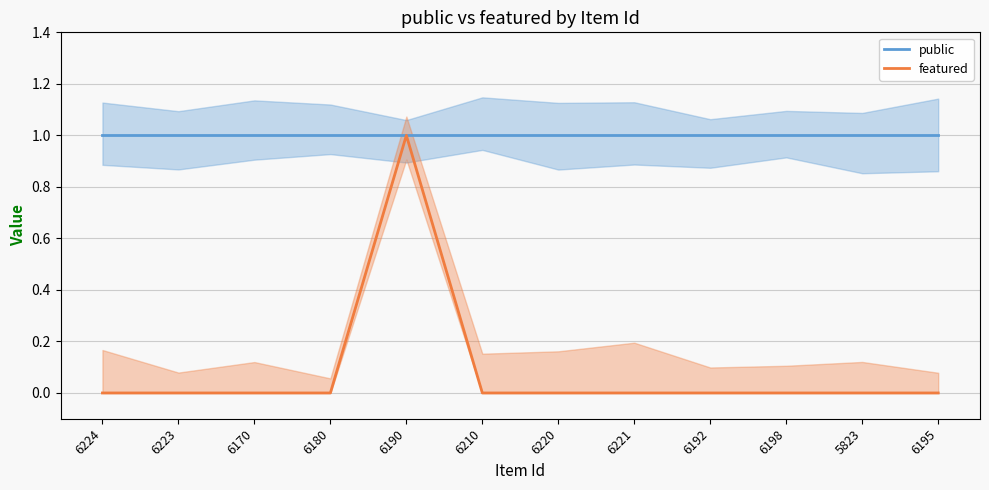

How many values in featured are above zero?

1